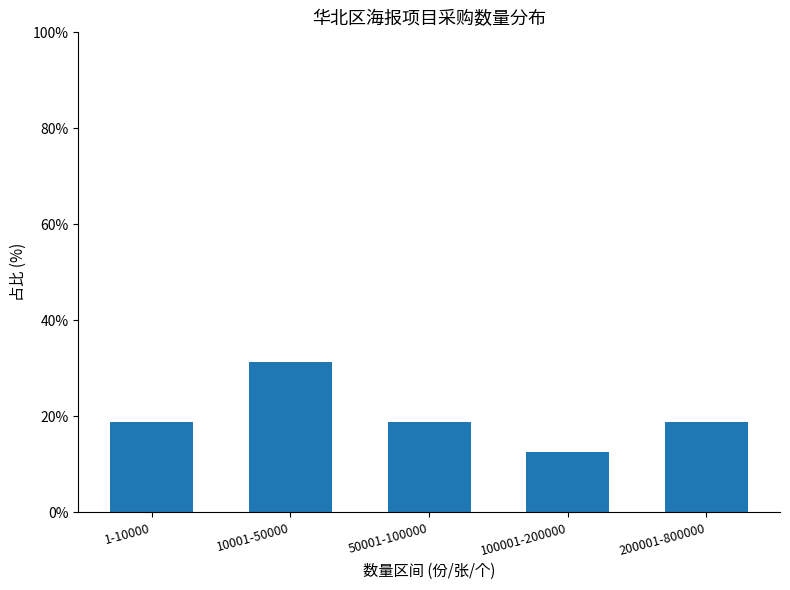

What is the difference between the maximum and second lowest values?

12.5